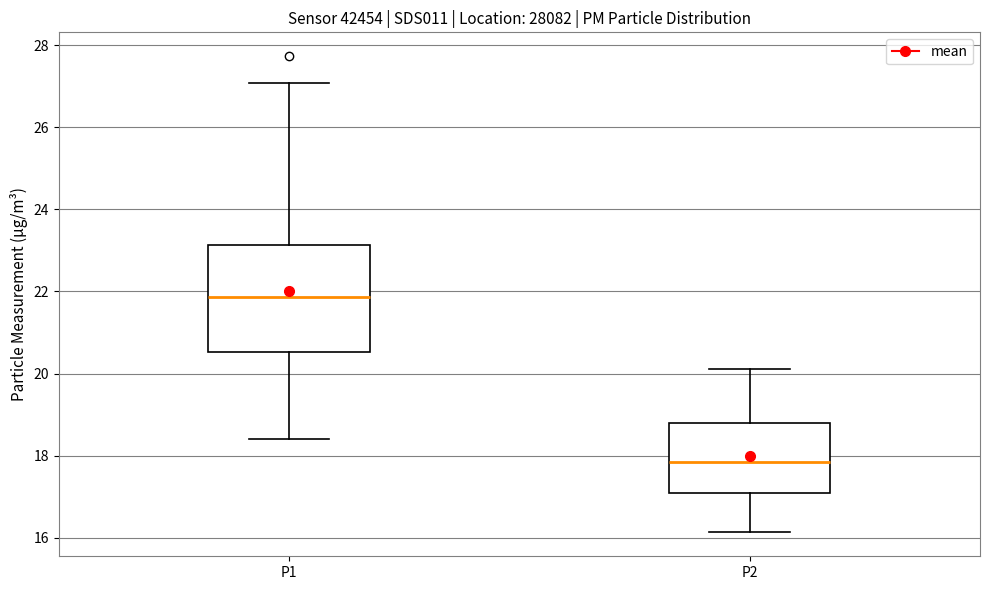

Reading left to right, read every box against the y-axis: the position of its median line, the range the box covers, and the ends of its whiskers. The values are not printed on the chart, so give them approximately, as read against the axis.

P1: median 21.8, box 20.6 to 23.2, whiskers 18.4 to 27.0
P2: median 17.8, box 17.0 to 18.8, whiskers 16.2 to 20.2